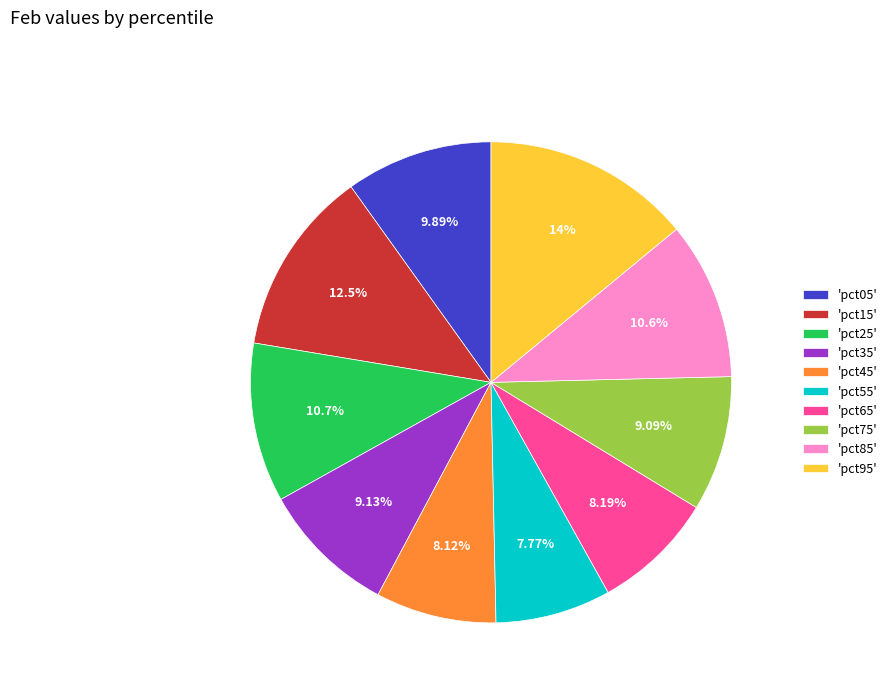

What is the ratio of the value at 'pct35' to the value at 'pct25'?

0.9